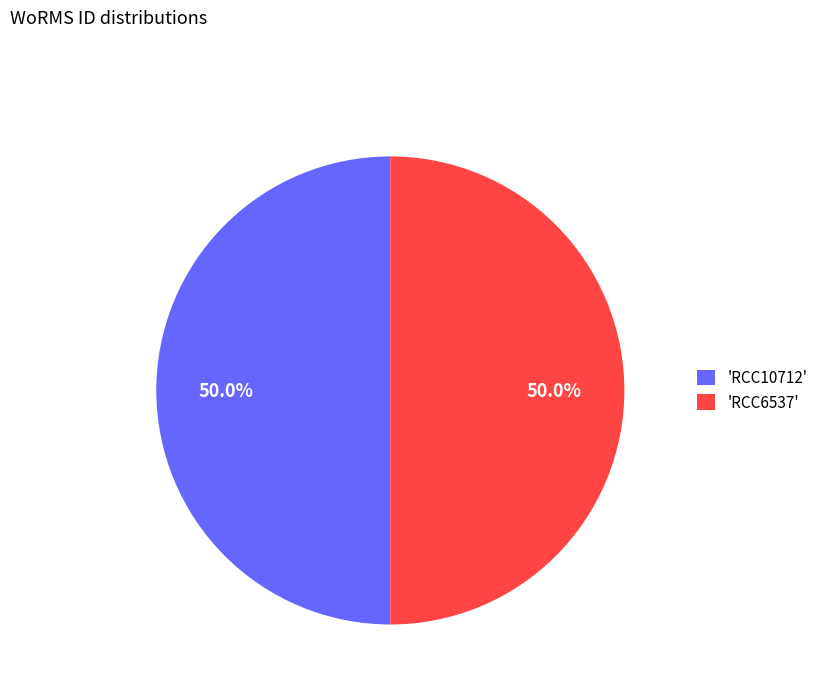

What percentage do 'RCC10712' and 'RCC6537' together represent?

100.0%